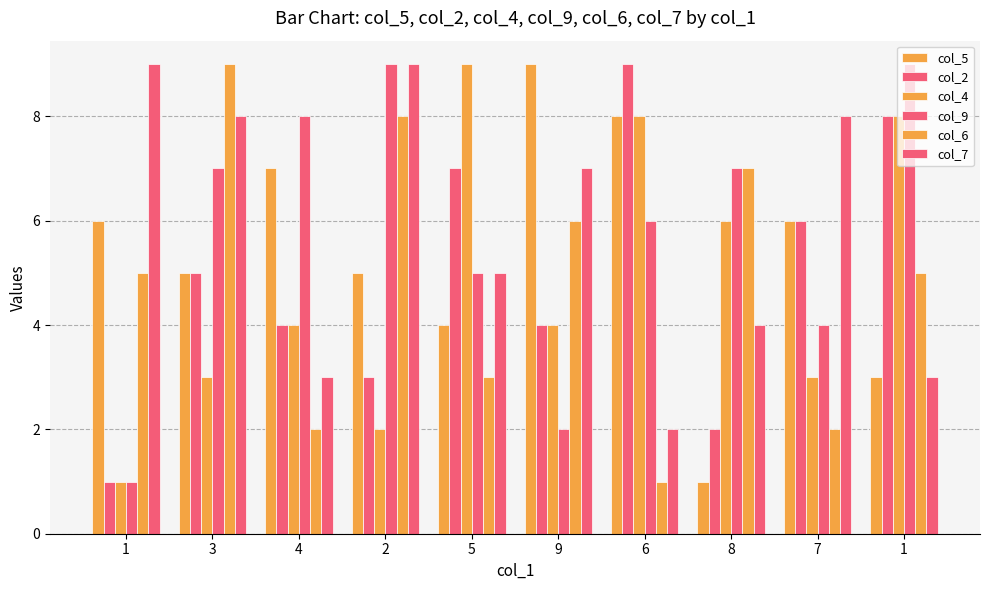

Does the chart contain stacked bars?

No